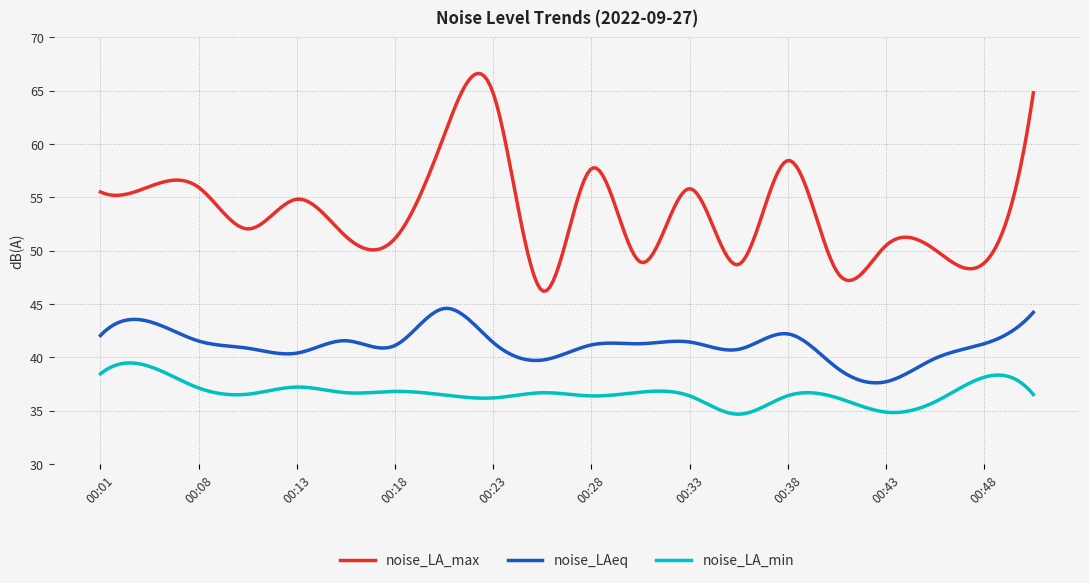

True or false: noise_LA_max and noise_LAeq cross at least once.

False